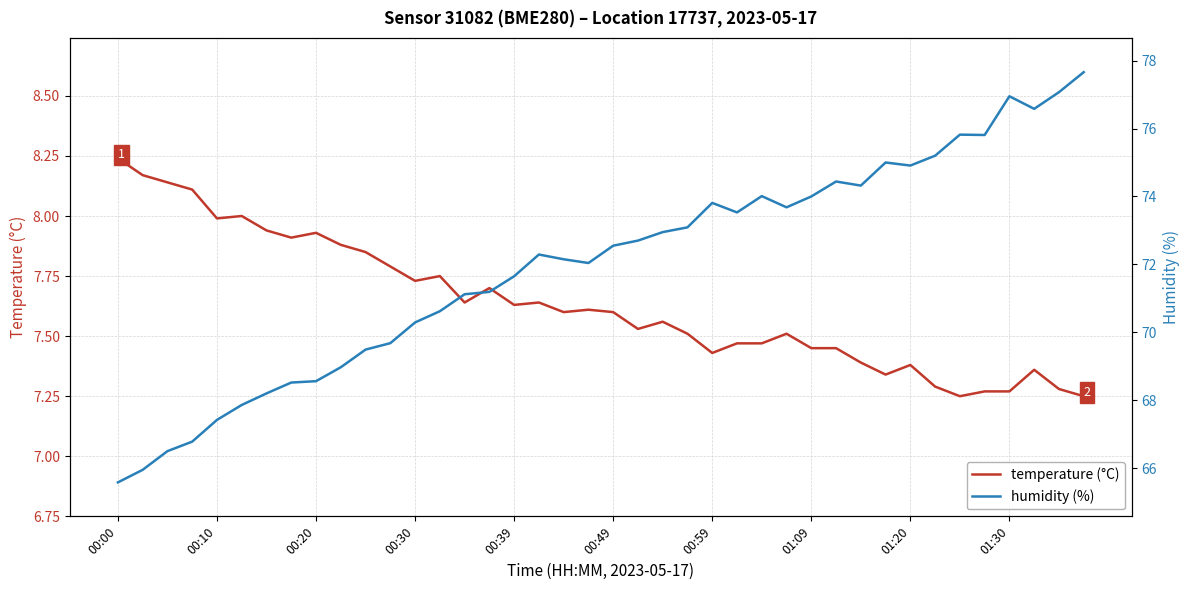

Which series has the widest spread of values?

humidity (%)